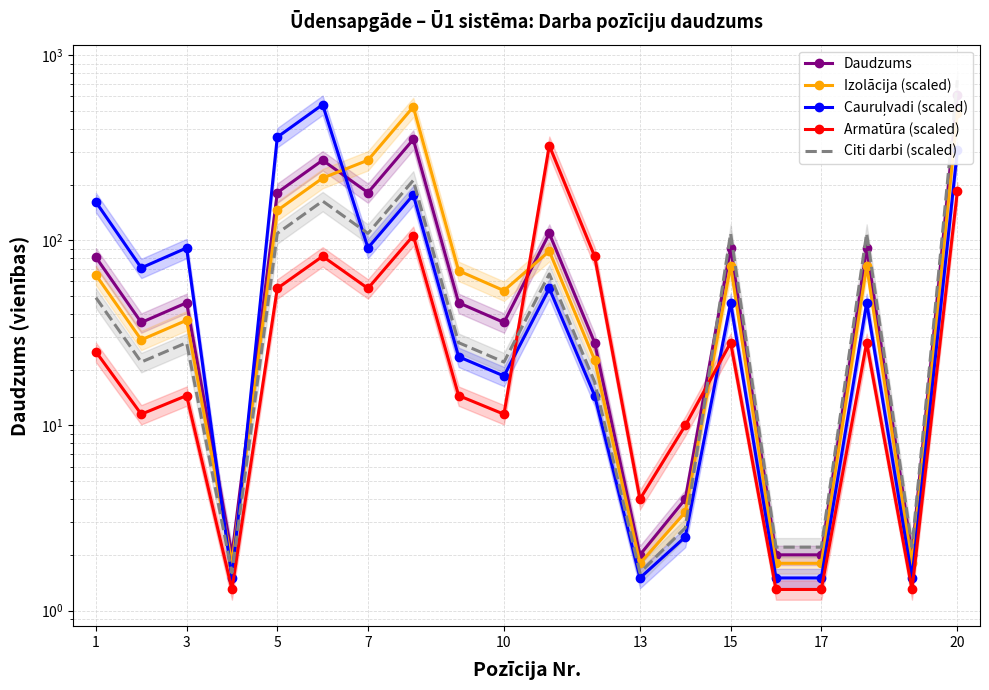

Does the chart have visible grid lines?

Yes